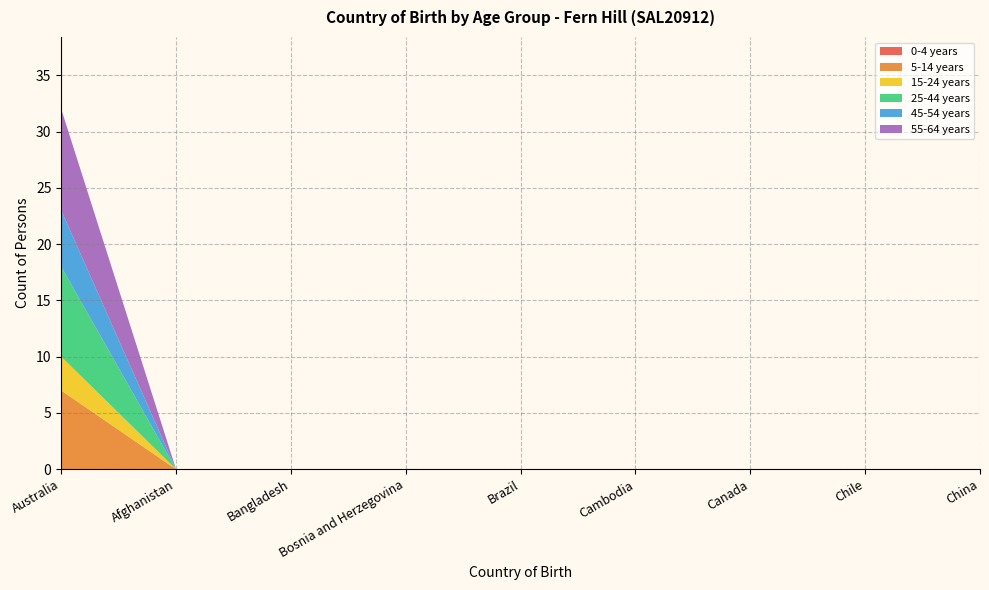

Reading left to right, extract all data points from this chart.

0-4 years: Australia=0	Afghanistan=0	Bangladesh=0	Bosnia and Herzegovina=0	Brazil=0	Cambodia=0	Canada=0	Chile=0	China=0
5-14 years: Australia=7	Afghanistan=0	Bangladesh=0	Bosnia and Herzegovina=0	Brazil=0	Cambodia=0	Canada=0	Chile=0	China=0
15-24 years: Australia=3	Afghanistan=0	Bangladesh=0	Bosnia and Herzegovina=0	Brazil=0	Cambodia=0	Canada=0	Chile=0	China=0
25-44 years: Australia=8	Afghanistan=0	Bangladesh=0	Bosnia and Herzegovina=0	Brazil=0	Cambodia=0	Canada=0	Chile=0	China=0
45-54 years: Australia=5	Afghanistan=0	Bangladesh=0	Bosnia and Herzegovina=0	Brazil=0	Cambodia=0	Canada=0	Chile=0	China=0
55-64 years: Australia=9	Afghanistan=0	Bangladesh=0	Bosnia and Herzegovina=0	Brazil=0	Cambodia=0	Canada=0	Chile=0	China=0